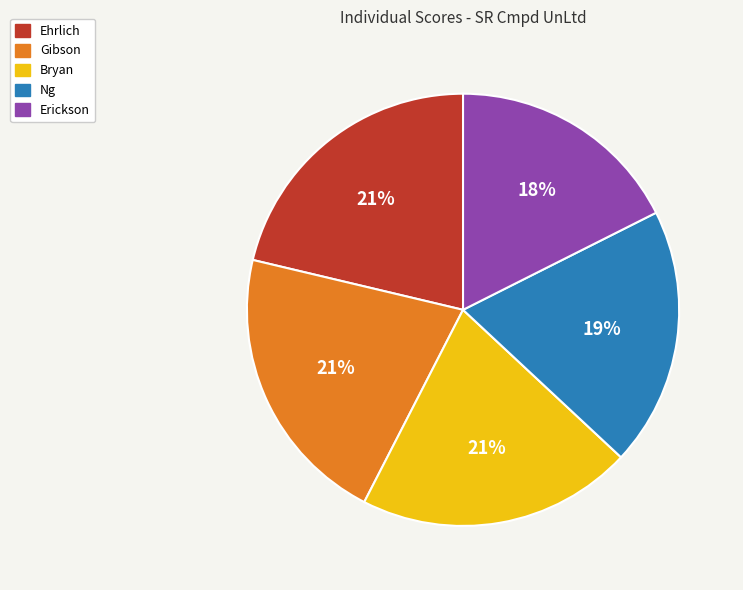

Does Bryan represent more than half of the total?

No